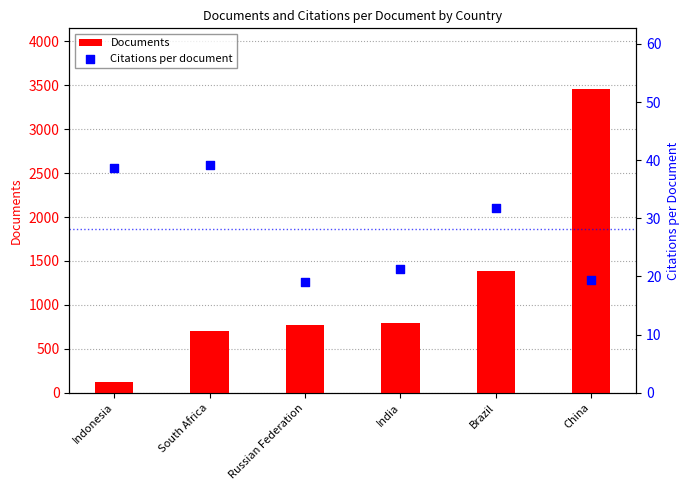

Which series has the widest spread of Y values?

Documents